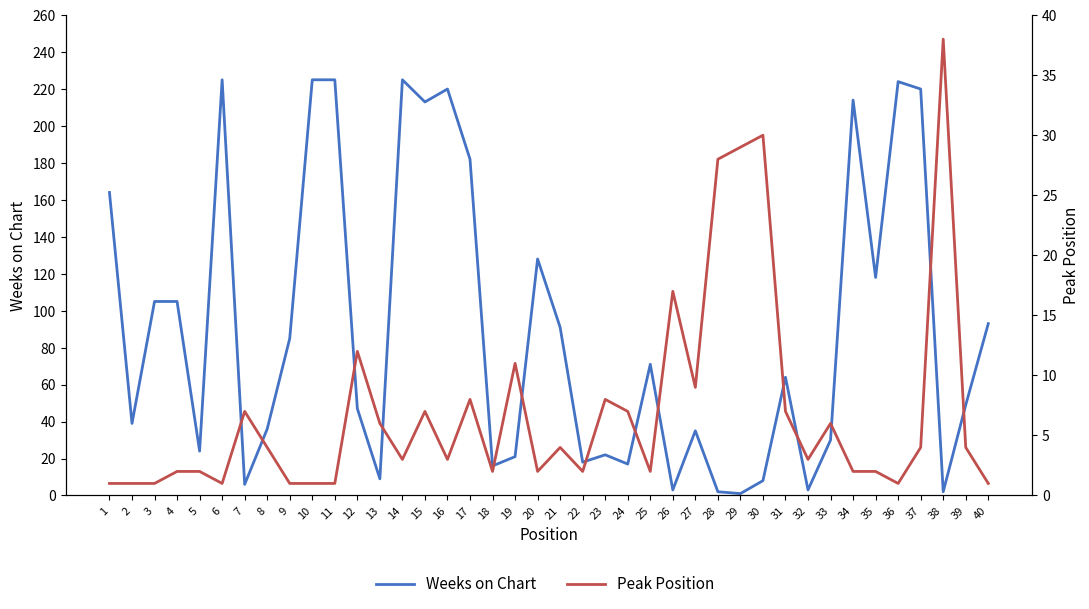

Rank the series at 1 from lowest to highest value.

Peak Position, Weeks on Chart